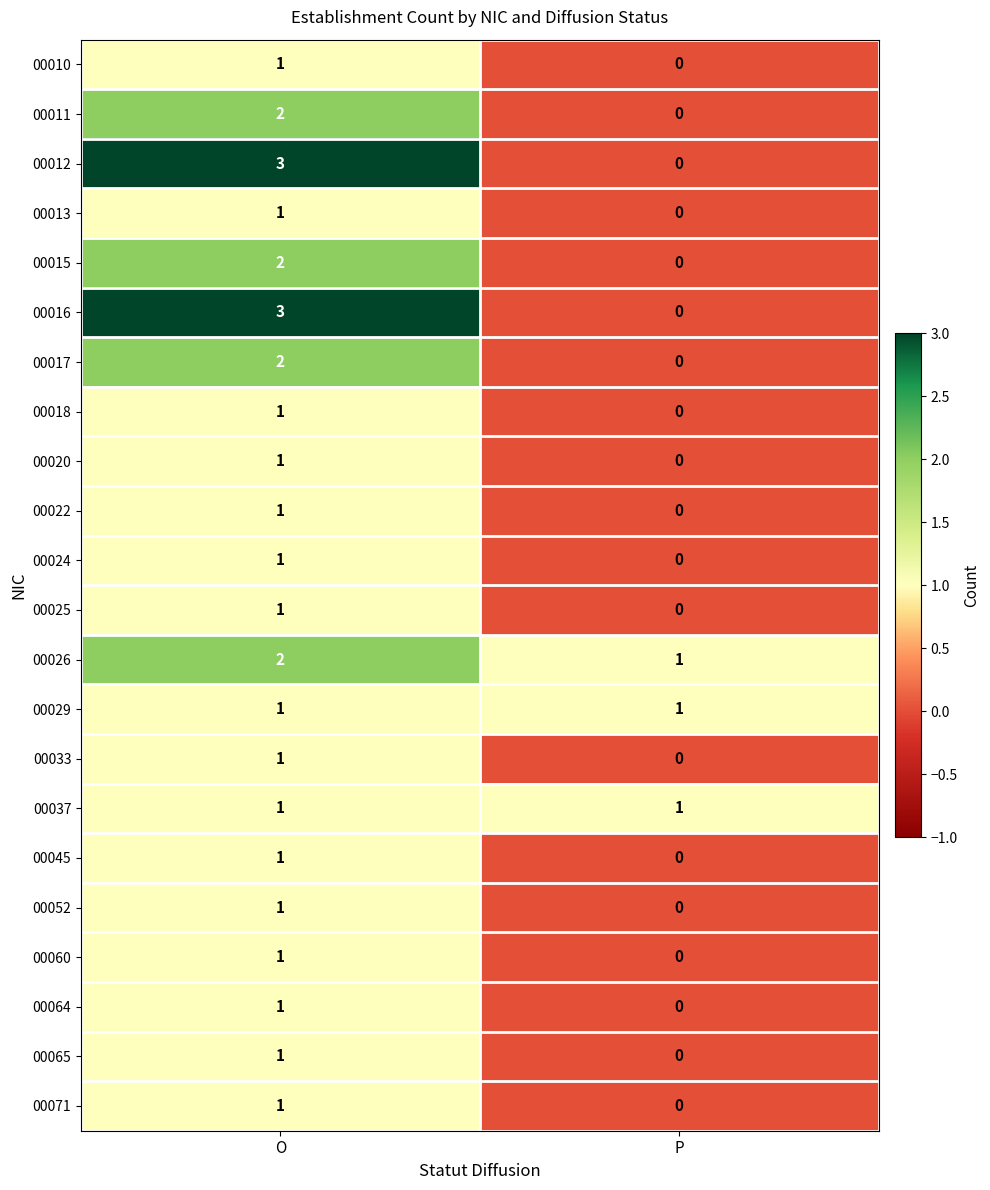

What is the total value across all series at O?

30